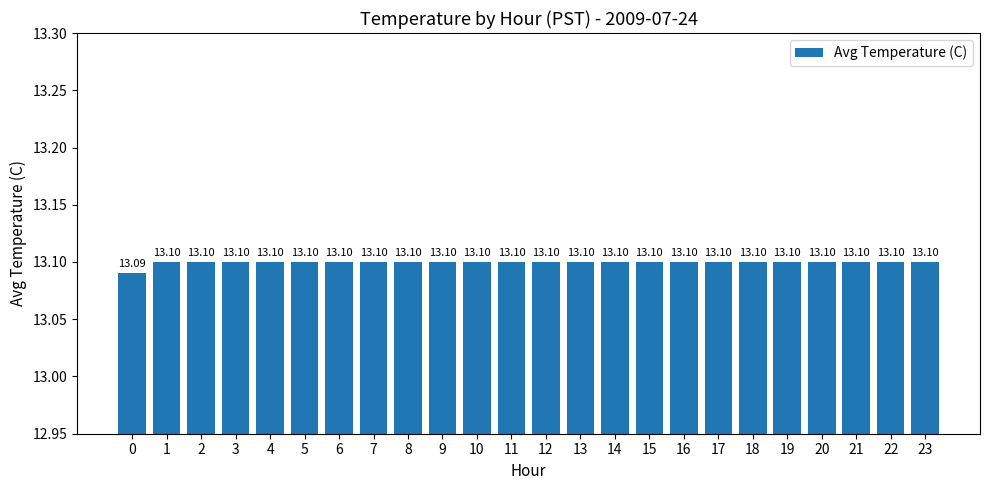

What is the sum of the values at 7 and 18?

26.2